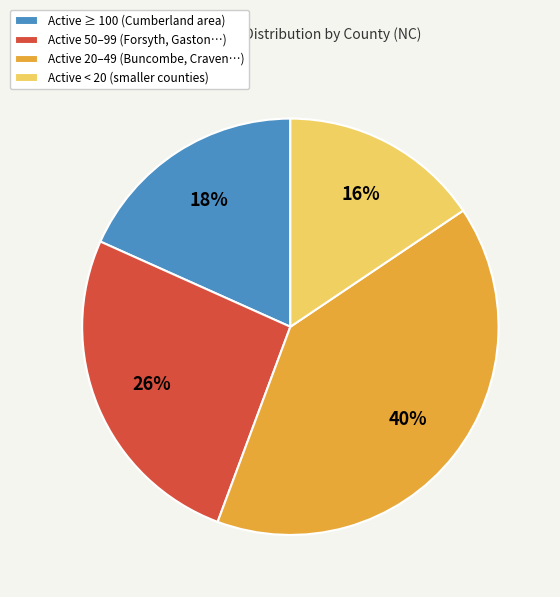

What percentage is the Active < 20 (smaller counties) slice, to the nearest percent?

16%